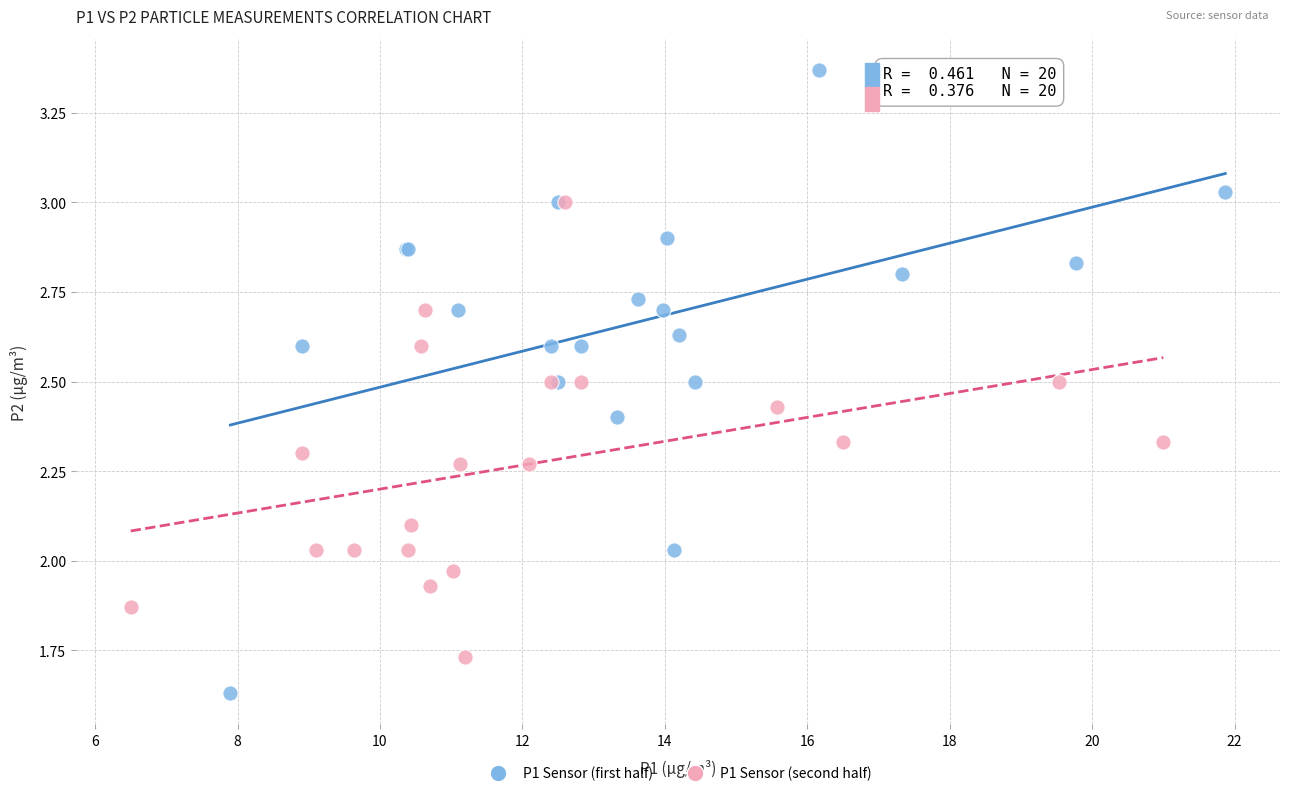

Which series reaches the maximum Y coordinate?

P1 Sensor (first half)